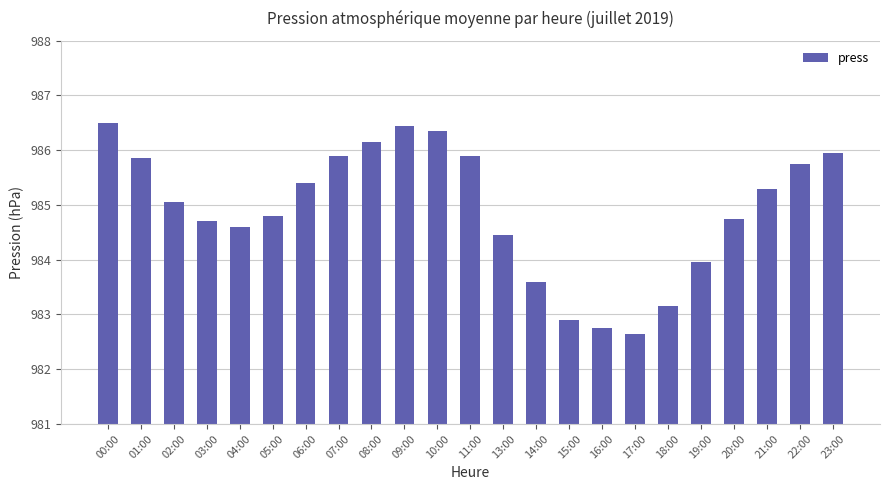

Where does the data first go above 985?

00:00